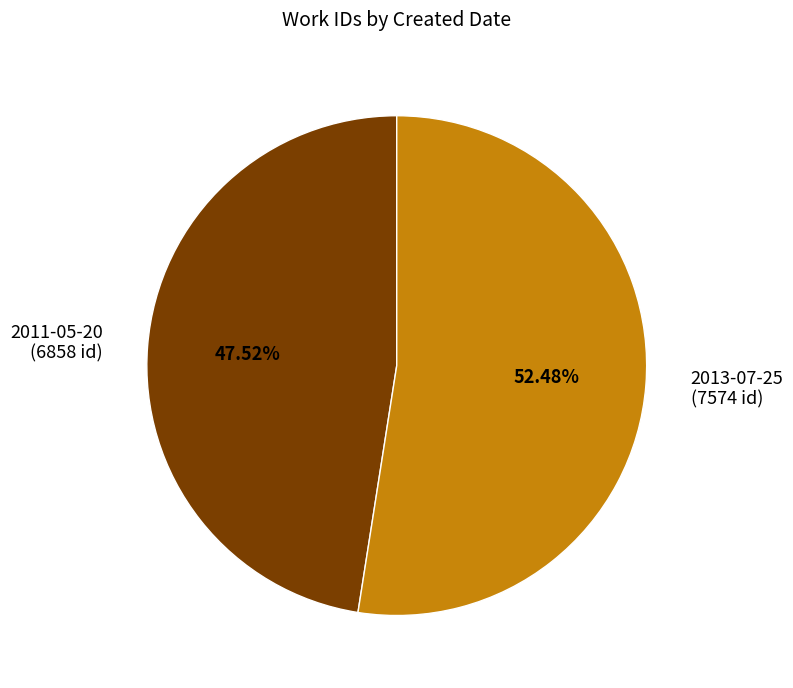

Which slice is the largest?

2013-07-25